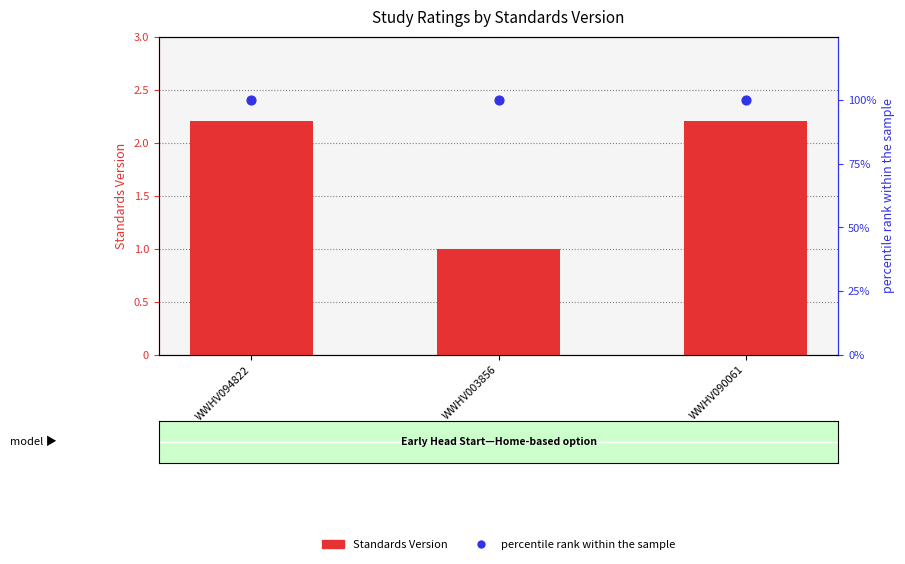

Which series has the widest spread of Y values?

Standards Version